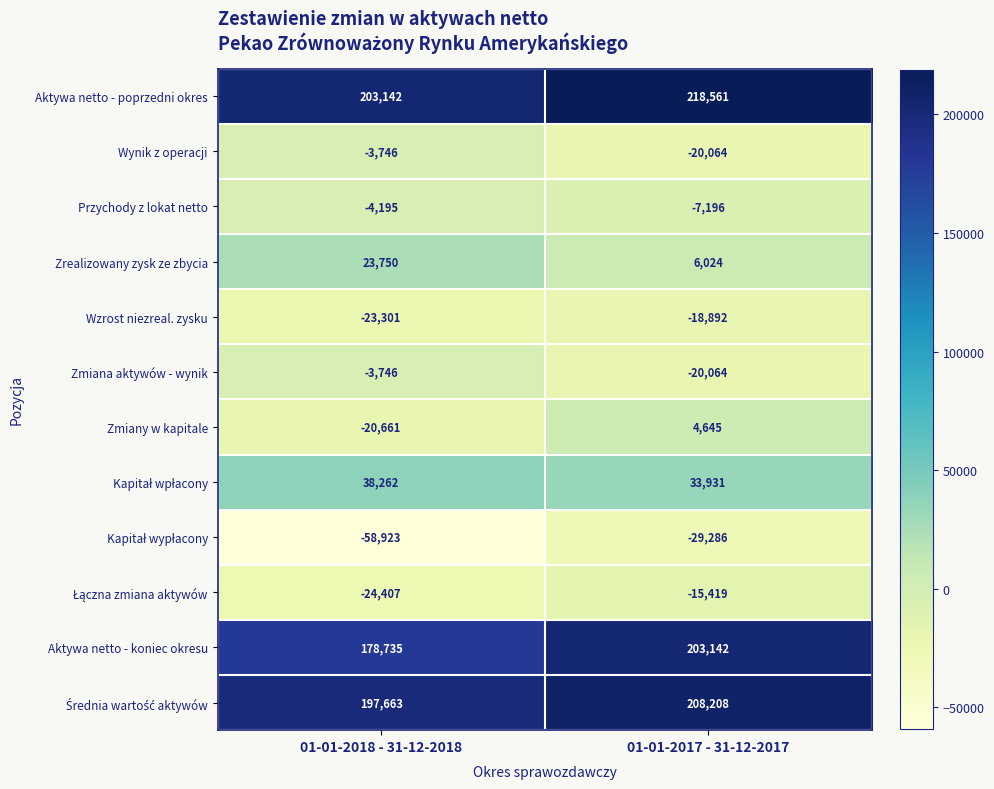

List the labels in order of Aktywa netto - poprzedni okres value, smallest first.

01-01-2018 - 31-12-2018, 01-01-2017 - 31-12-2017